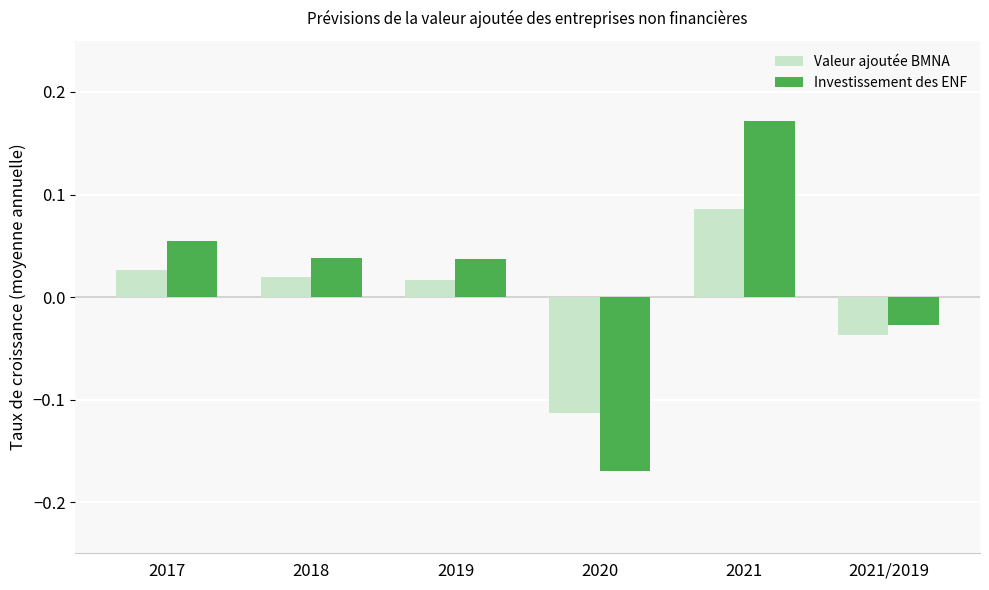

Which label corresponds to the largest value in the chart?

2021